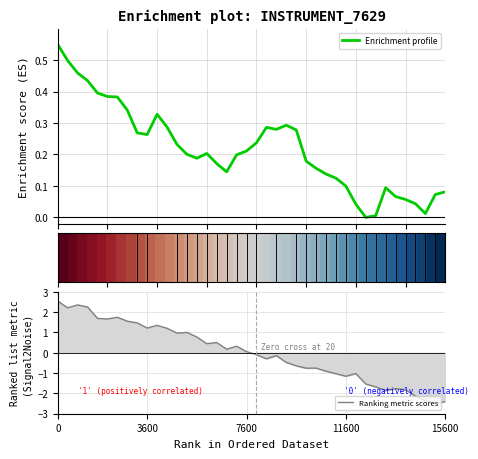

At how many categories does at least one series exceed 0?

40